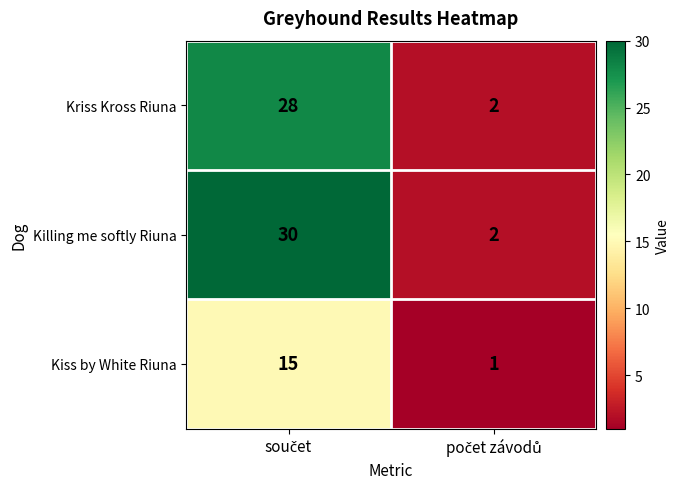

Which series has the largest total across all categories?

Killing me softly Riuna